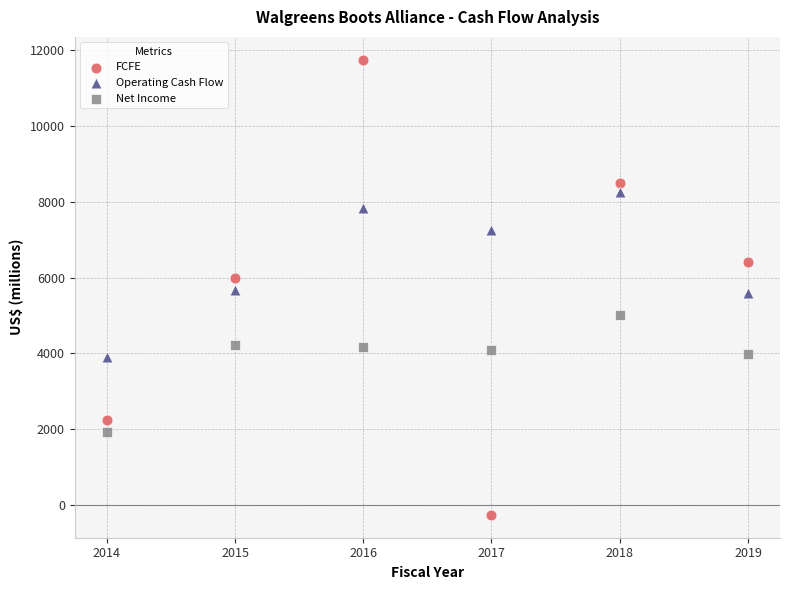

Across all data points, what is the range of X values (max minus min)?

5